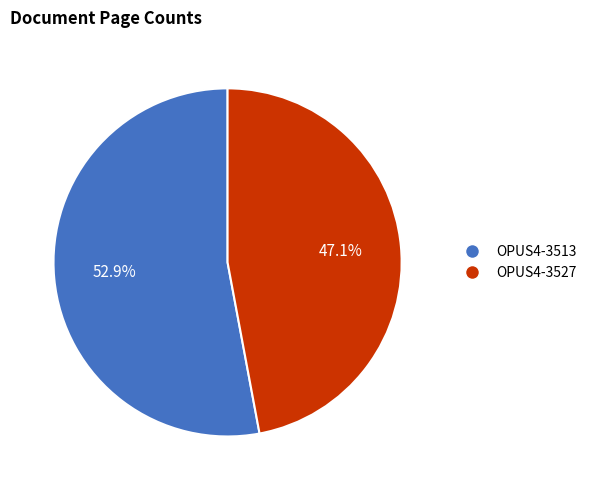

Which category has the smallest portion of the pie?

OPUS4-3527